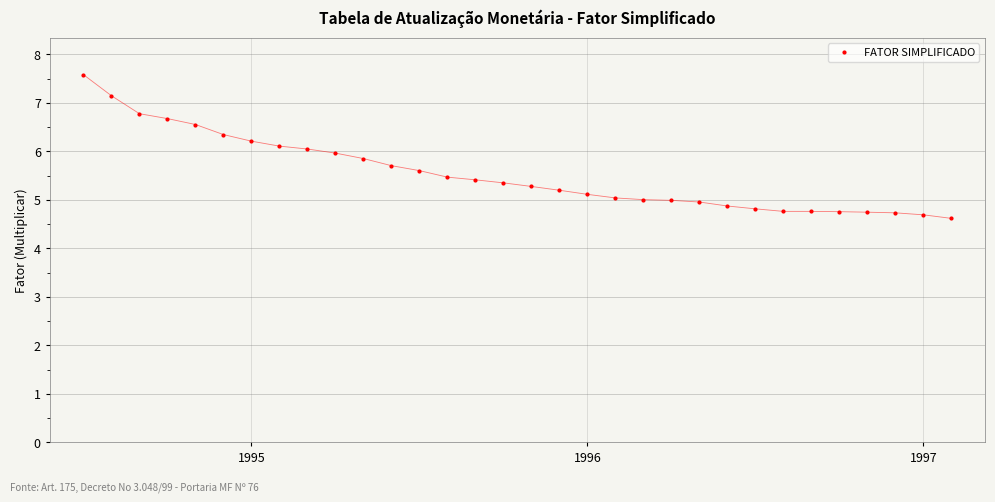

What is the value of the 8th point from the left?

6.1